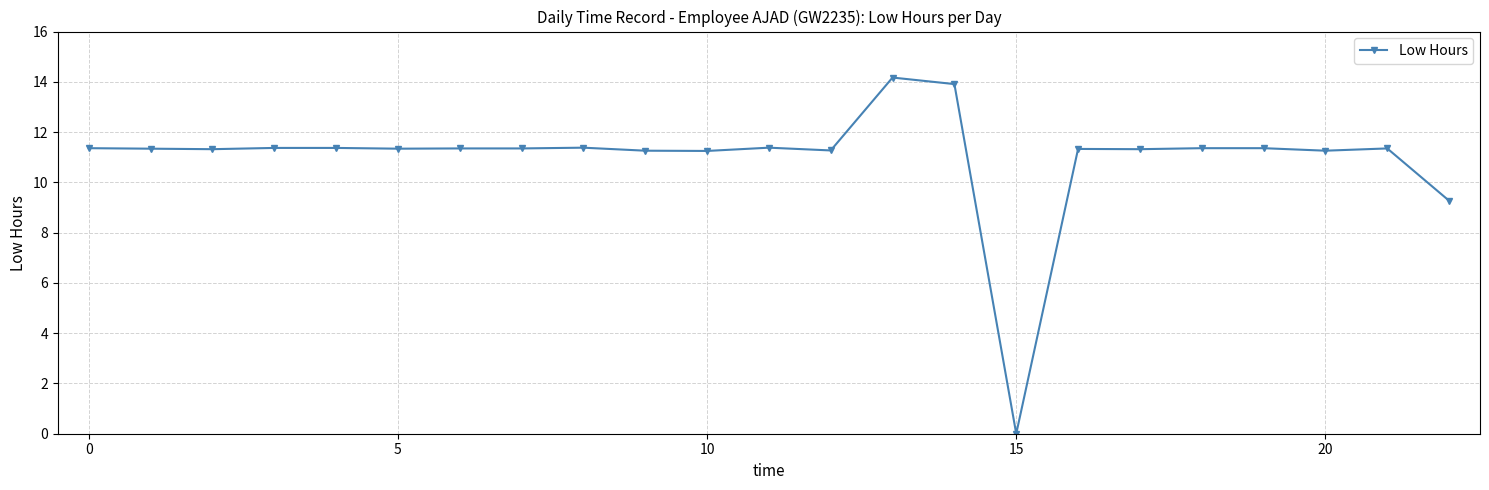

What is the value of the 21st point from the left?

11.3